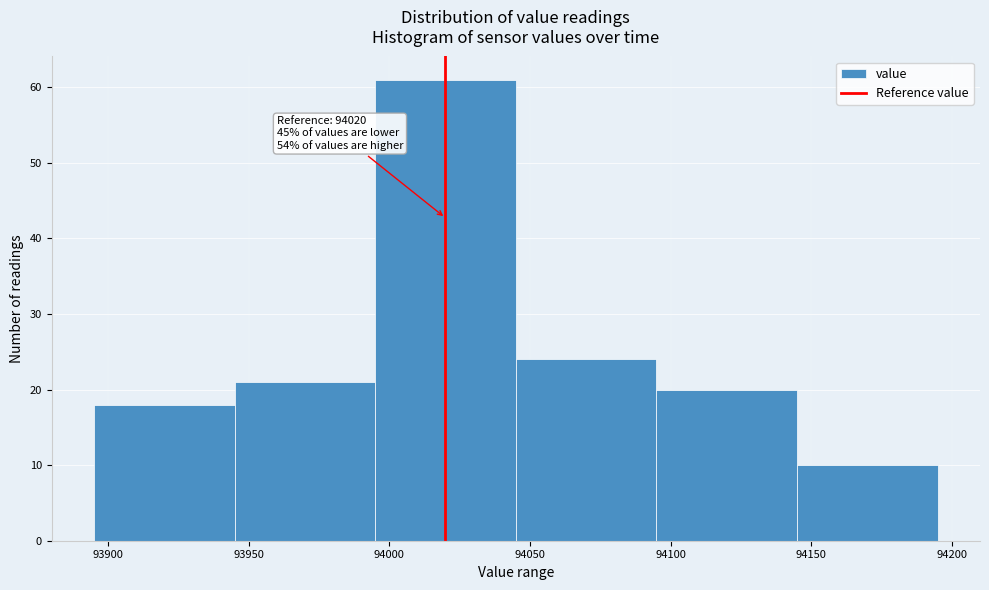

Over which range of the x-axis is the bar tallest?

93995 to 94045